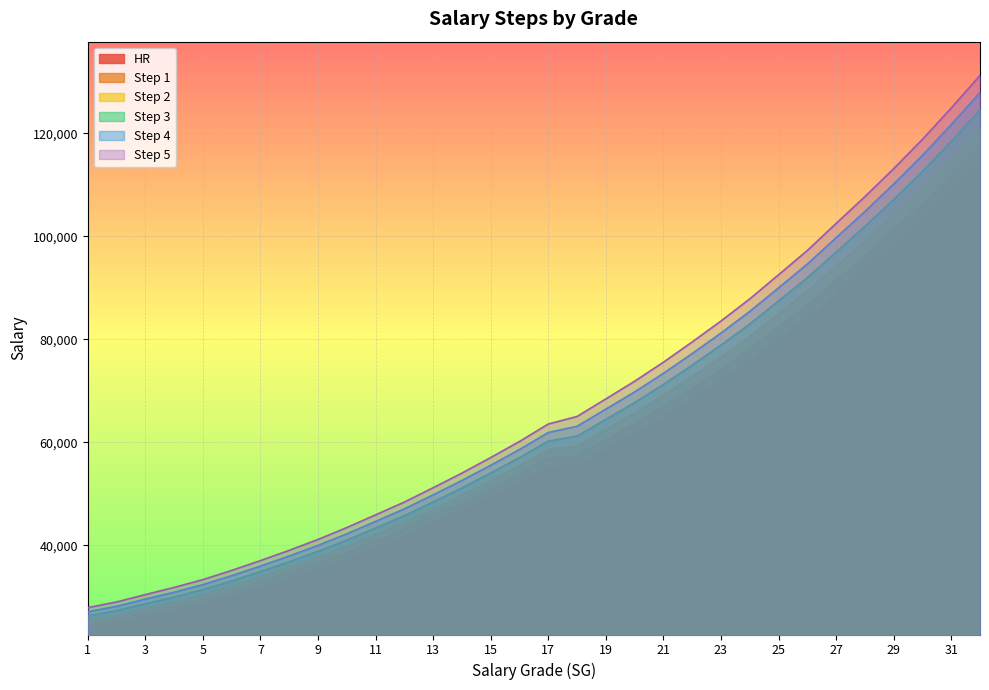

True or false: Step 3 has more than 2 interior local peaks.

False